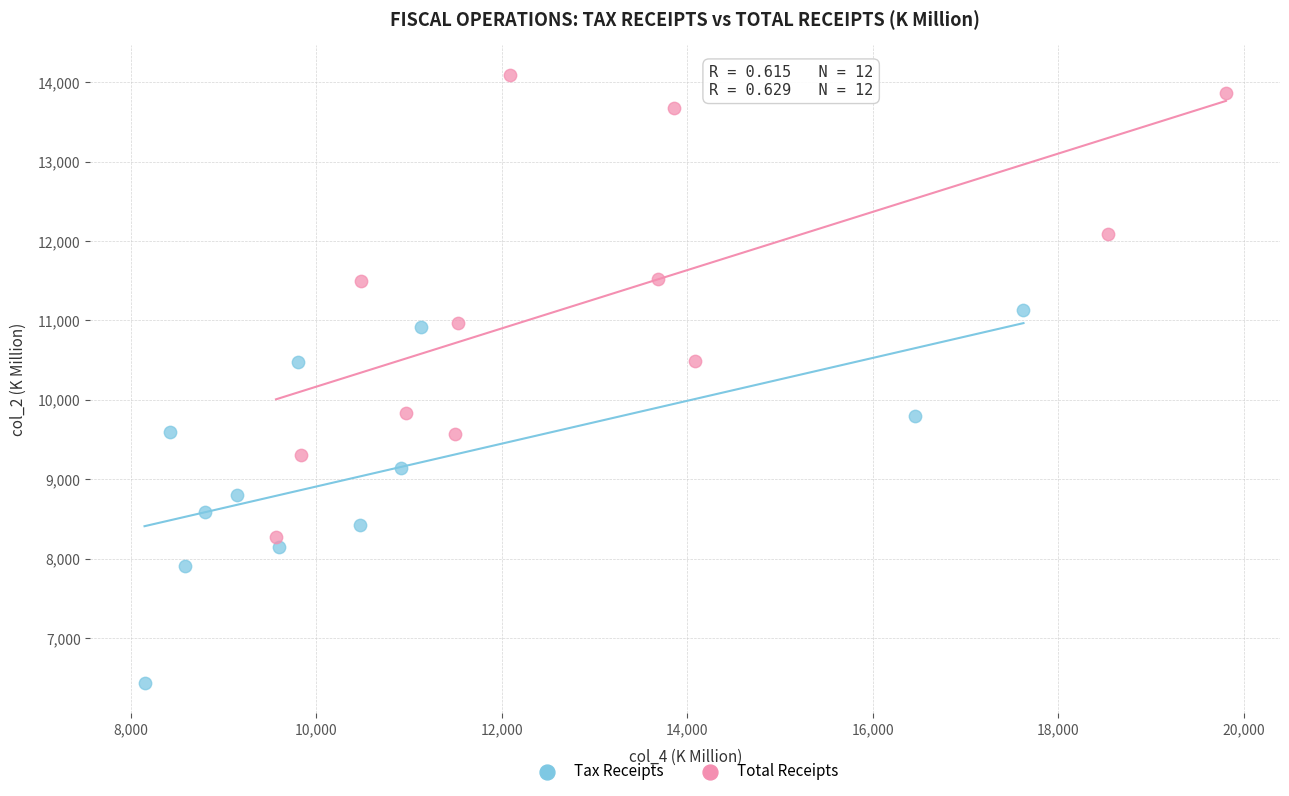

Which series contains the lowest Y value?

Tax Receipts